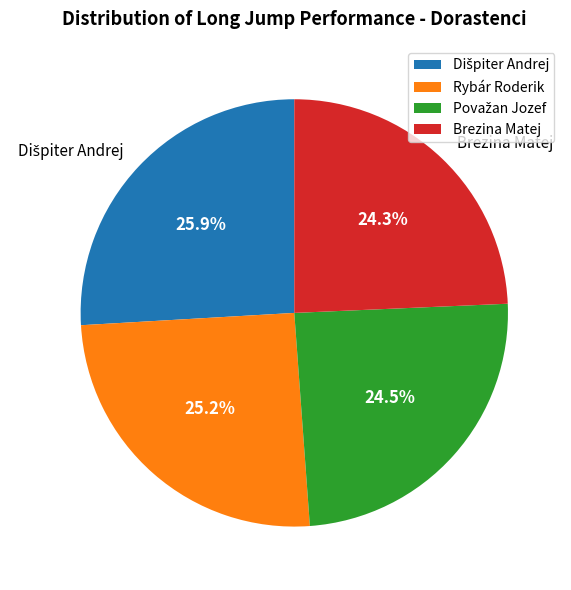

What percentage is NOT represented by Brezina Matej?

75.7%